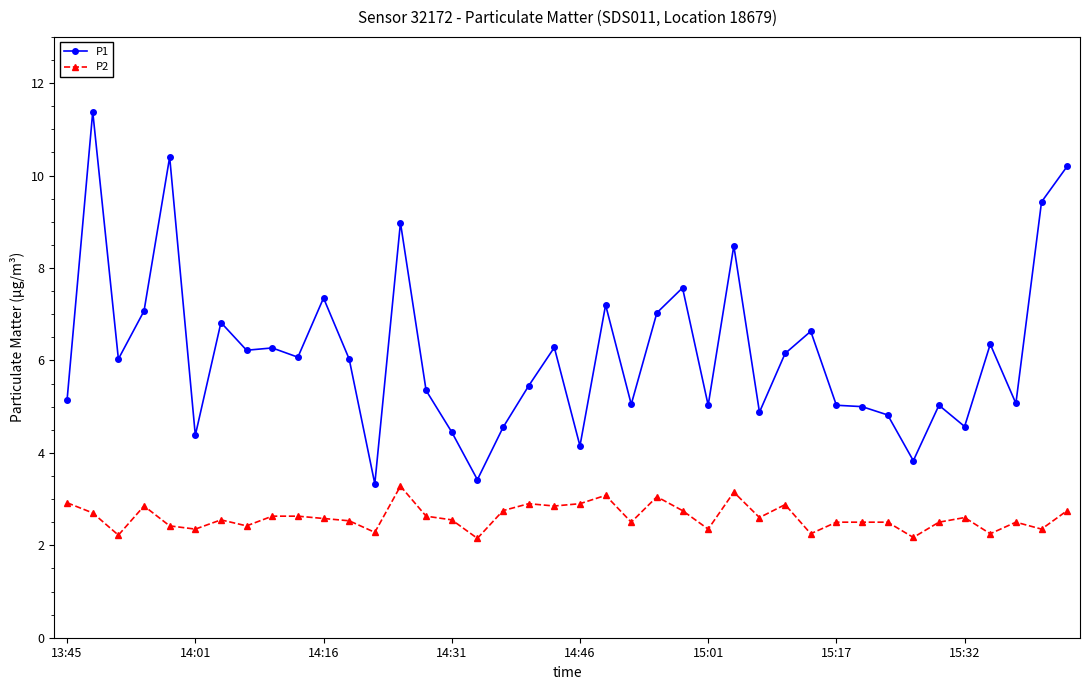

Which series has the largest total across all categories?

P1